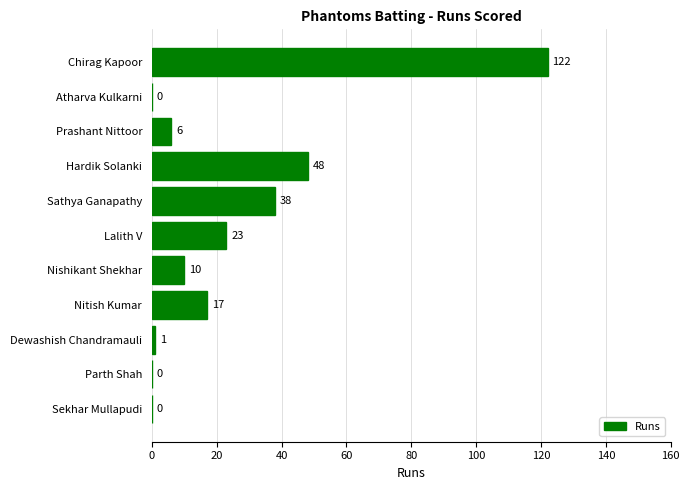

At which category does the chart reach its peak across all series?

Chirag Kapoor